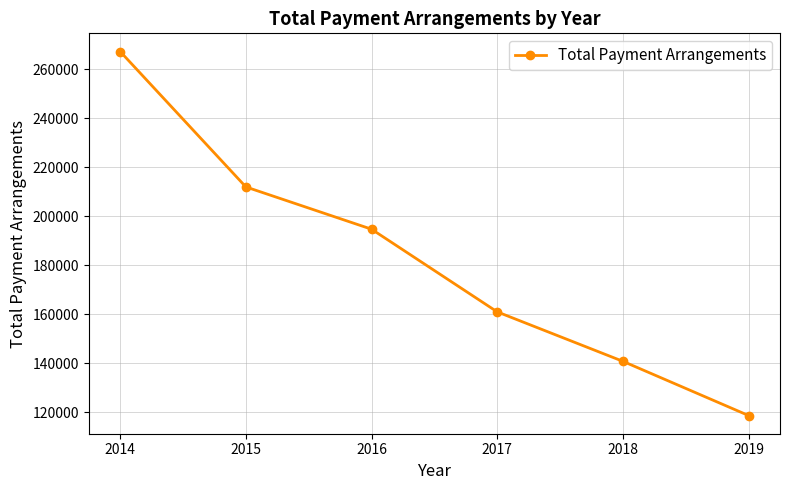

List the labels in order of value, smallest first.

2019, 2018, 2017, 2016, 2015, 2014